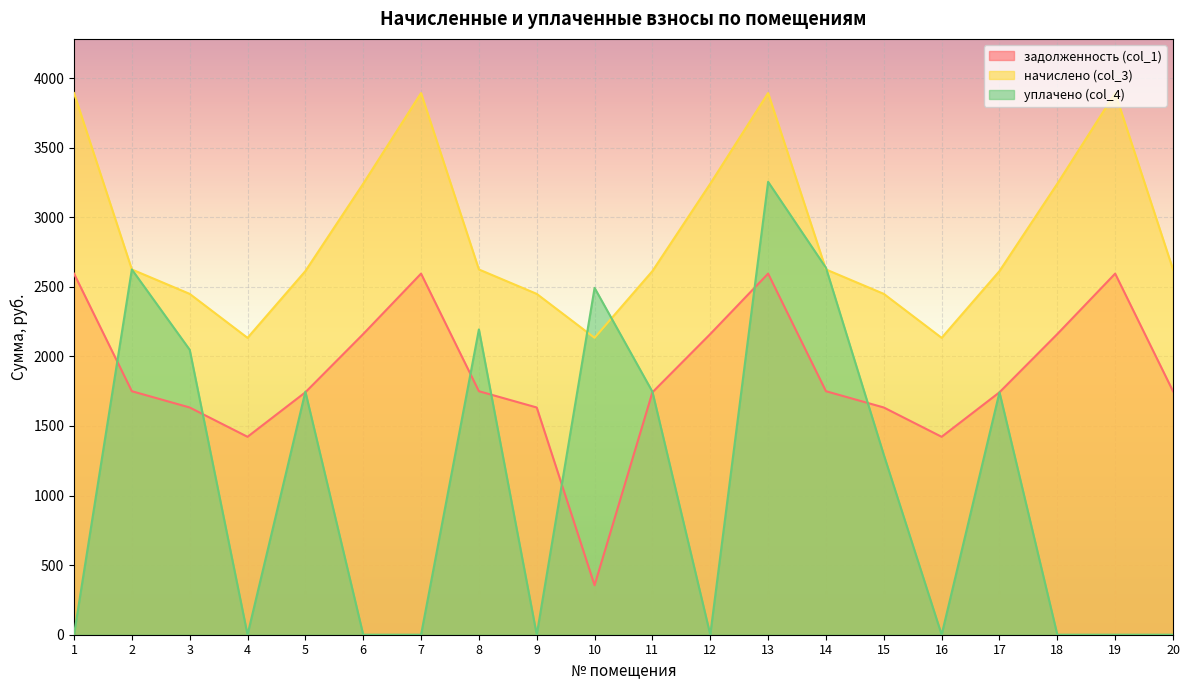

The value of начислено (col_3) at 15 is 2449.2. True or false?

True